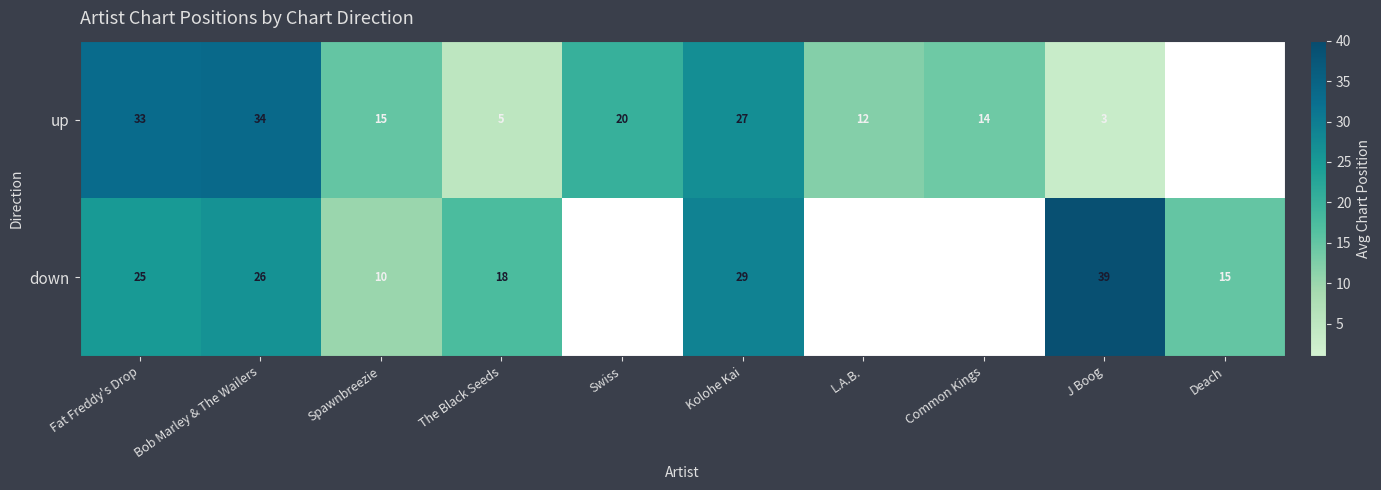

The up series shows 20 at Swiss. True or false?

True